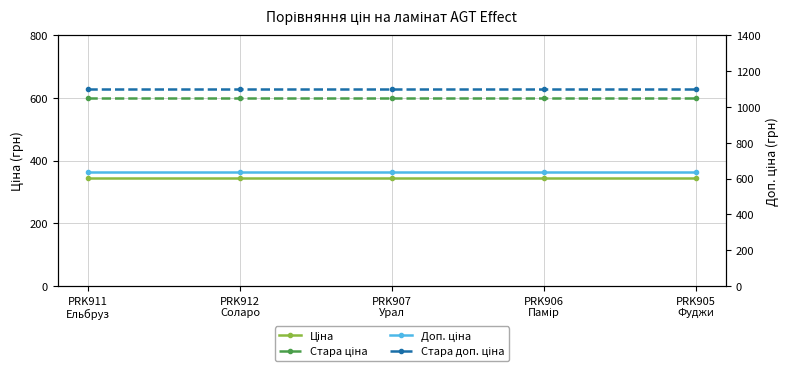

Which series has the largest total across all categories?

Стара доп. ціна